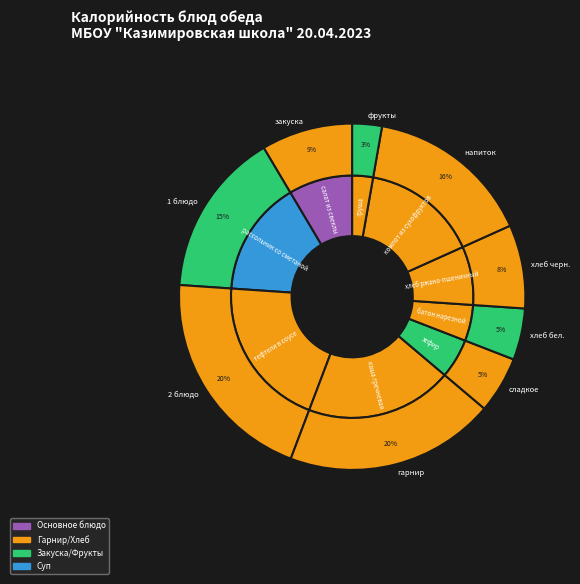

To the nearest percent, what is the combined percentage of хлеб ржано-пшеничный and каша гречневая?

27%